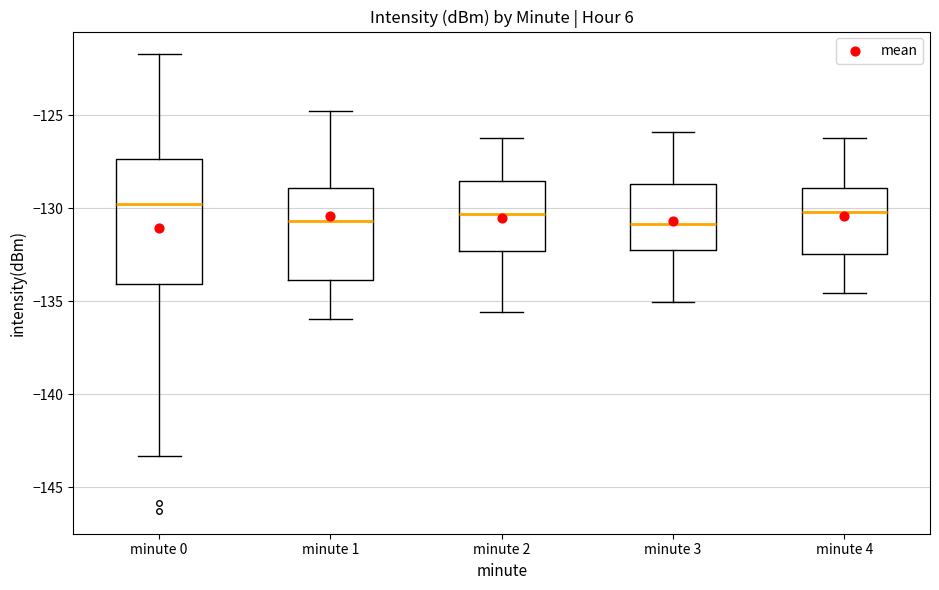

Reading left to right, transcribe this box plot: for each box, give where its median line is, the range the box spans, and where its two whiskers end, as read against the y-axis. The values are not printed on the chart, so give them approximately, as read against the axis.

minute 0: median -130.0, box -134.0 to -127.5, whiskers -143.5 to -121.5
minute 1: median -130.5, box -134.0 to -129.0, whiskers -136.0 to -125.0
minute 2: median -130.5, box -132.5 to -128.5, whiskers -135.5 to -126.0
minute 3: median -131.0, box -132.0 to -128.5, whiskers -135.0 to -126.0
minute 4: median -130.0, box -132.5 to -129.0, whiskers -134.5 to -126.0